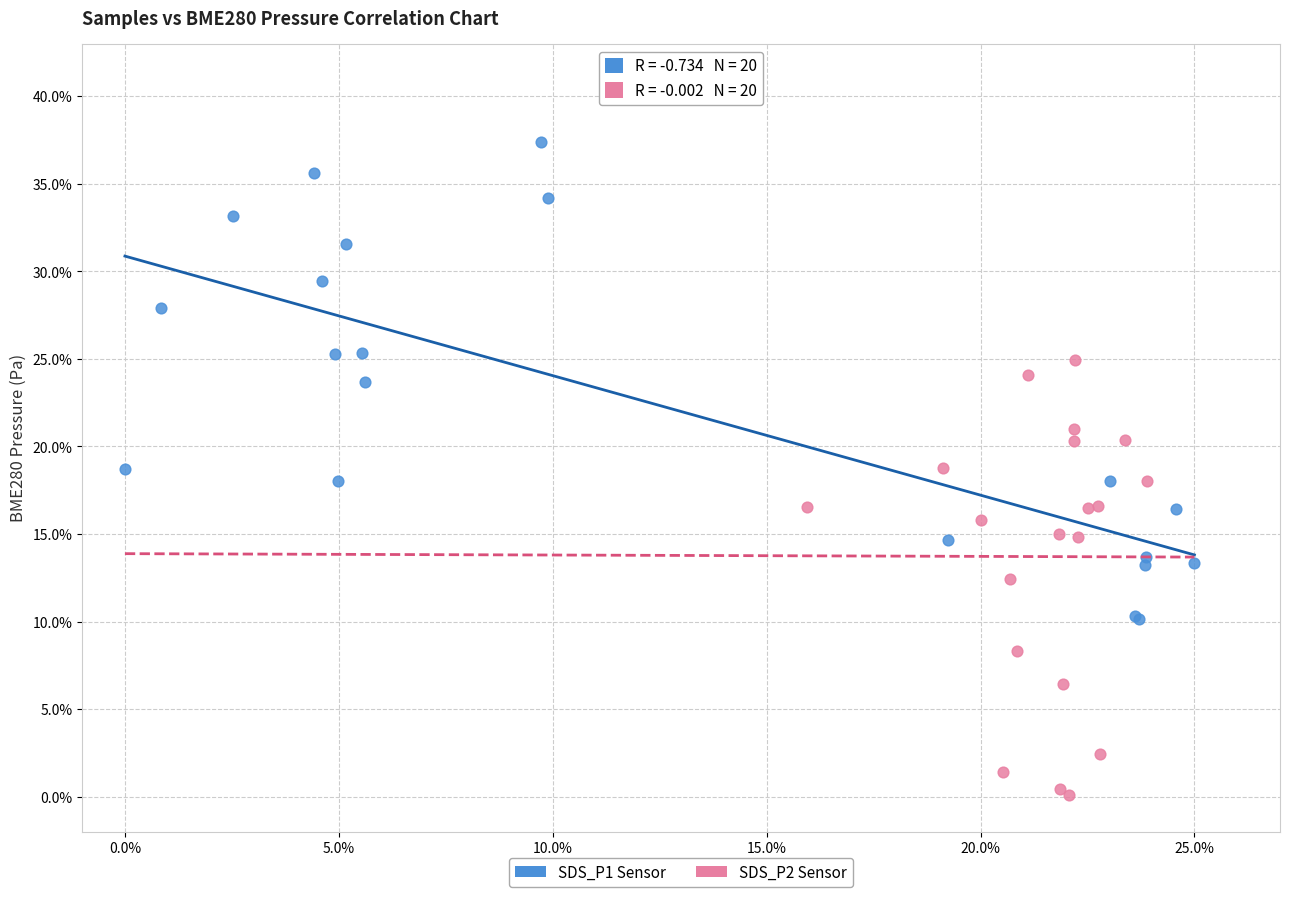

Which series reaches the minimum Y coordinate?

SDS_P2 Sensor